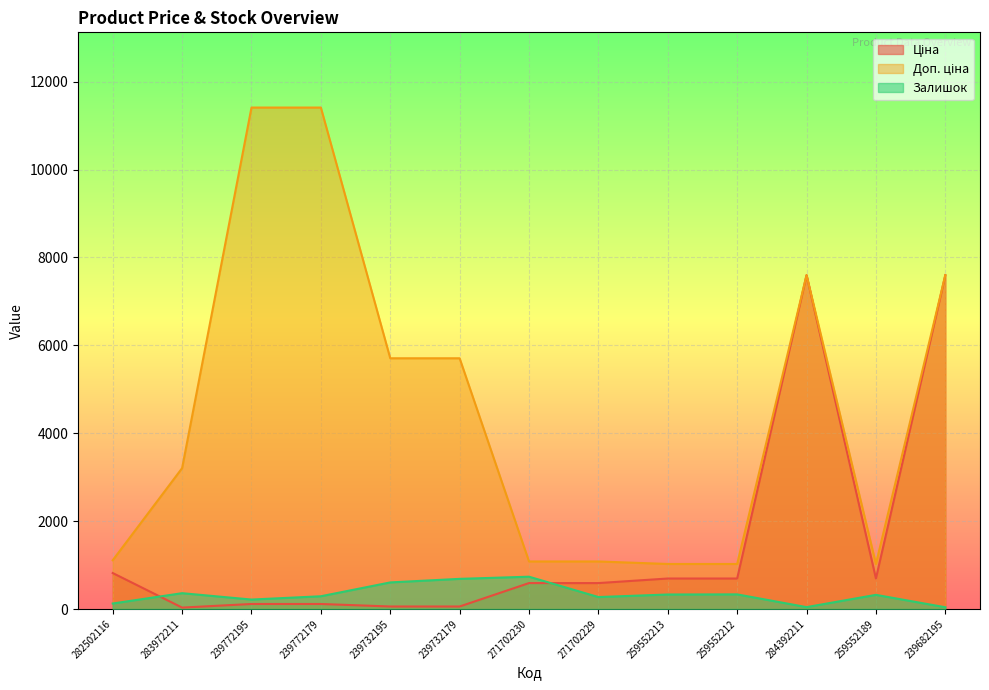

How many values in the Ціна series exceed 589?

8